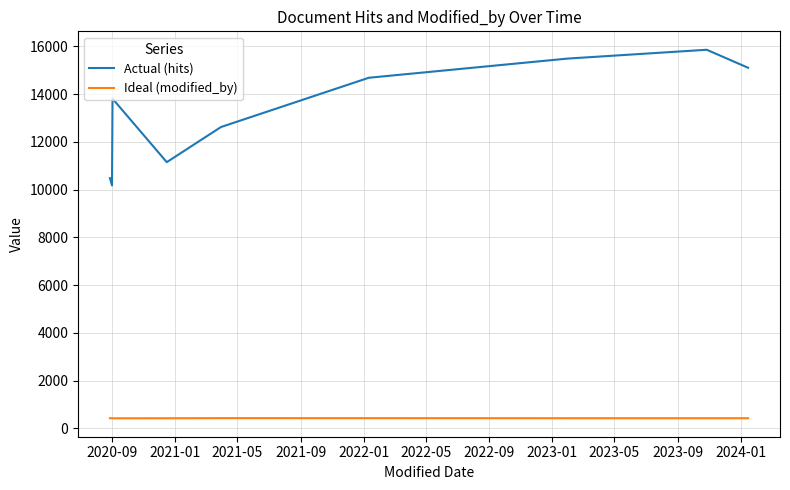

True or false: Ideal (modified_by) and Actual (hits) intersect in this chart.

False